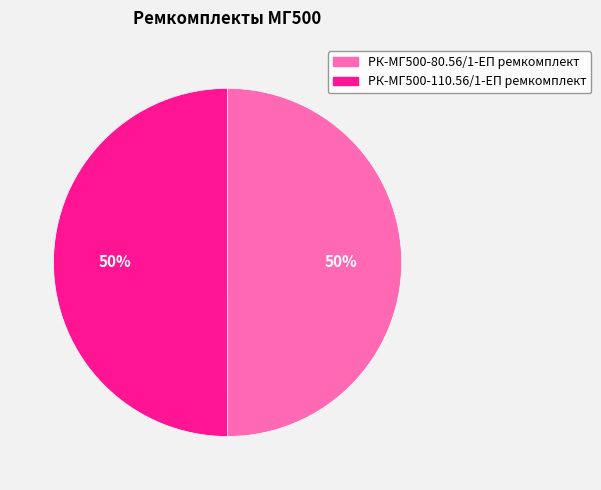

How many segments does this pie chart have?

2